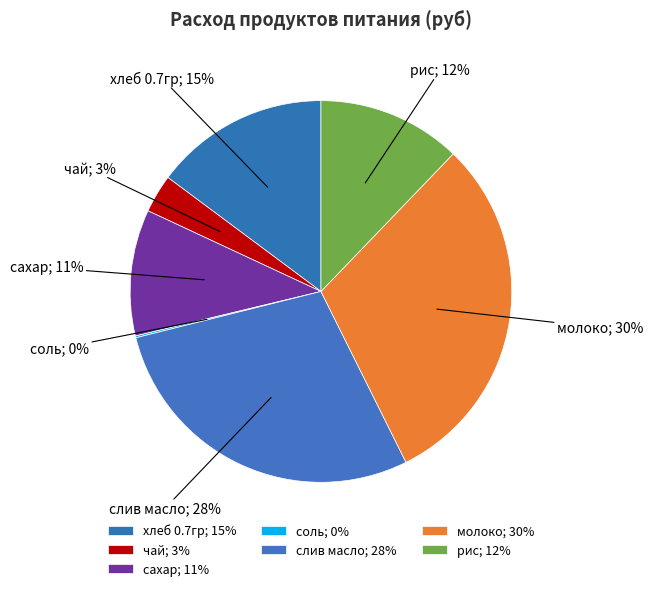

To the nearest percent, what is the difference between the молоко and рис slice percentages?

18%